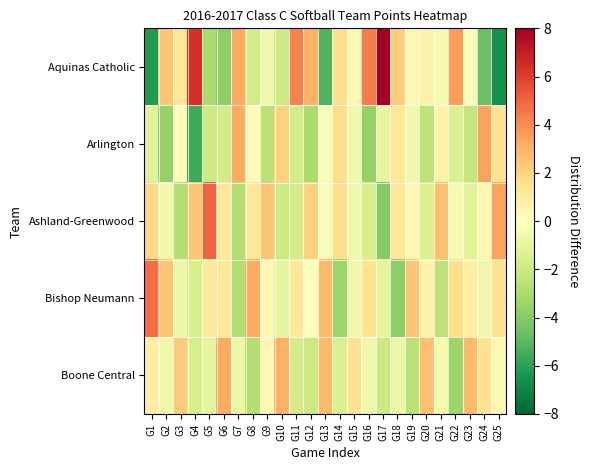

Reading left to right, extract all data points from this chart.

Aquinas Catholic: G1=-6.2	G2=2.4	G3=1.2	G4=6.4	G5=-3.0	G6=-3.8	G7=3.2	G8=-1.8	G9=-0.6	G10=-2.0	G11=4.2	G12=3.0	G13=-5.2	G14=1.6	G15=0.4	G16=4.4	G17=8.0	G18=2.2	G19=0.4	G20=0.6	G21=-0.4	G22=3.6	G23=-0.2	G24=-4.6	G25=-6.6
Arlington: G1=-1.2	G2=-3.6	G3=0.2	G4=-5.6	G5=-2.0	G6=-1.8	G7=3.2	G8=0.2	G9=-2.6	G10=2.0	G11=-1.8	G12=-3.0	G13=-0.2	G14=1.6	G15=-0.6	G16=-3.6	G17=-1.0	G18=1.2	G19=-0.6	G20=-2.4	G21=0.6	G22=-1.4	G23=-2.2	G24=3.4	G25=1.4
Ashland-Greenwood: G1=1.8	G2=-0.6	G3=-2.8	G4=2.4	G5=5.0	G6=1.2	G7=-2.8	G8=1.2	G9=2.4	G10=-2.0	G11=-1.8	G12=2.0	G13=-0.2	G14=1.6	G15=-0.6	G16=-1.6	G17=-4.0	G18=1.2	G19=0.4	G20=-1.4	G21=2.6	G22=-0.4	G23=-1.2	G24=0.4	G25=3.4
Bishop Neumann: G1=4.8	G2=2.4	G3=-0.8	G4=-1.6	G5=1.0	G6=1.2	G7=-2.8	G8=3.2	G9=0.4	G10=-1.0	G11=1.2	G12=0.0	G13=2.8	G14=-3.4	G15=-0.6	G16=1.4	G17=-1.0	G18=-3.8	G19=2.4	G20=0.6	G21=-2.4	G22=1.6	G23=0.8	G24=-0.6	G25=1.4
Boone Central: G1=0.8	G2=-0.6	G3=2.2	G4=-1.6	G5=-1.0	G6=3.2	G7=-0.8	G8=-2.8	G9=0.4	G10=3.0	G11=-1.8	G12=-2.0	G13=2.8	G14=-1.4	G15=1.4	G16=-0.6	G17=-2.0	G18=-0.8	G19=-2.6	G20=2.6	G21=-0.4	G22=-3.4	G23=2.8	G24=1.4	G25=0.4